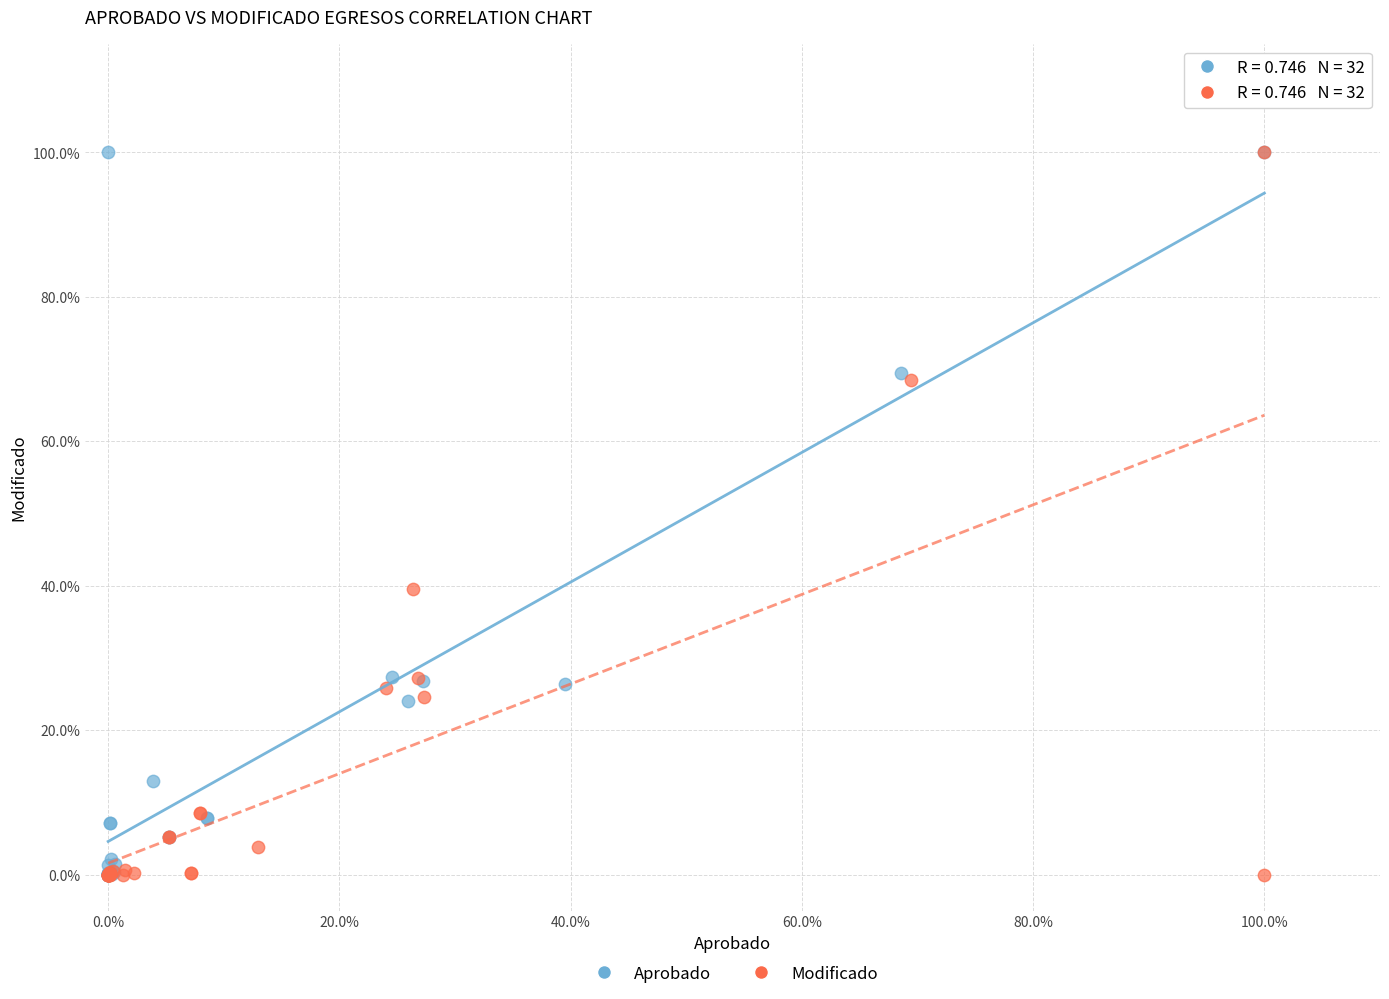

What are all the series names shown in the legend?

Aprobado, Modificado